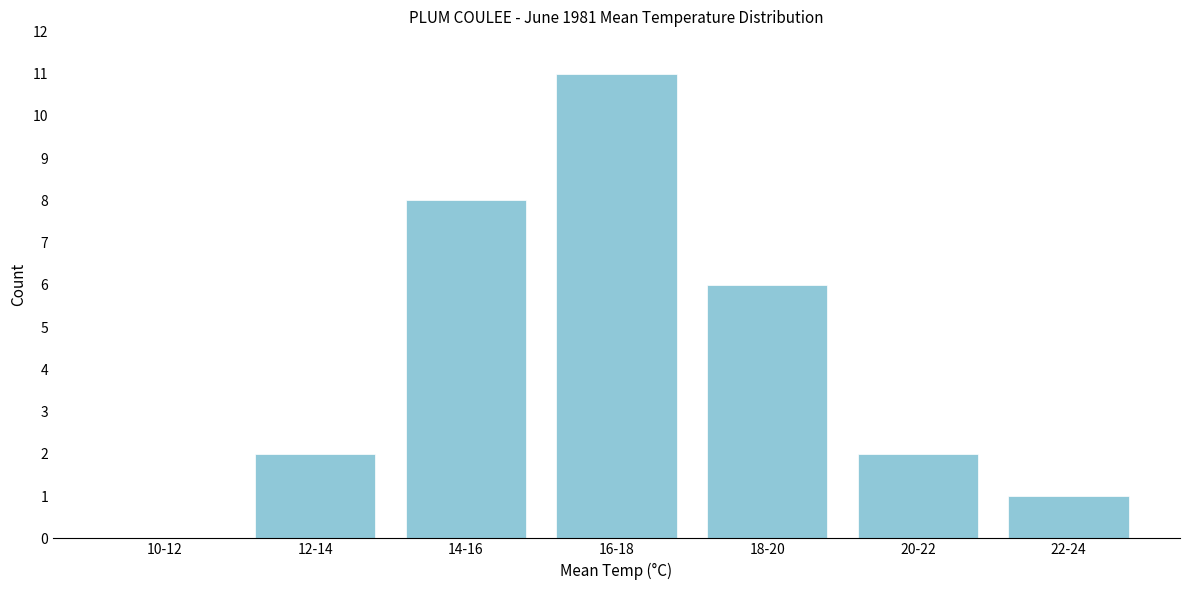

Reading left to right, what are all the values shown in this chart?

10-12=0	12-14=2	14-16=8	16-18=11	18-20=6	20-22=2	22-24=1